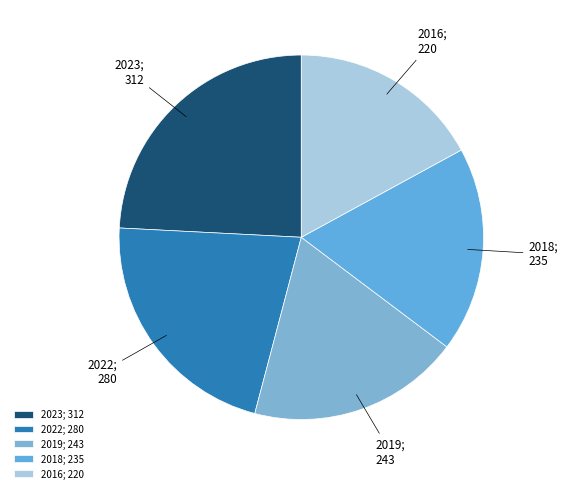

True or false: 2023 accounts for 24% of the total.

True